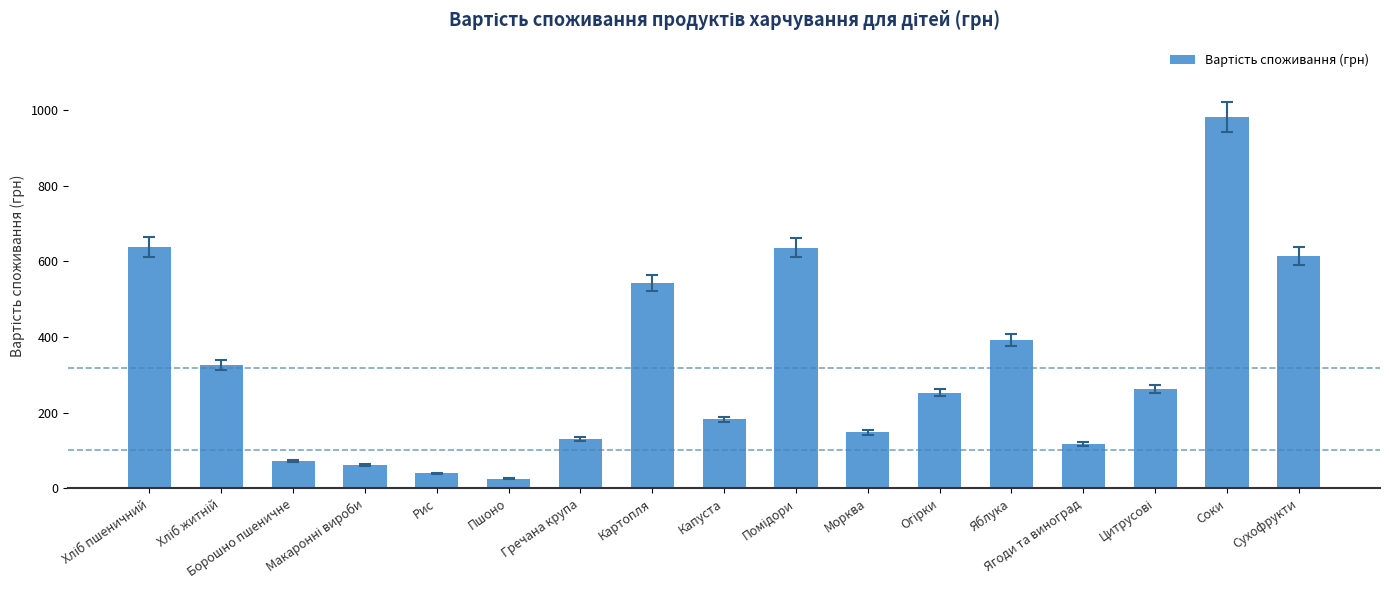

Does the chart contain stacked bars?

No